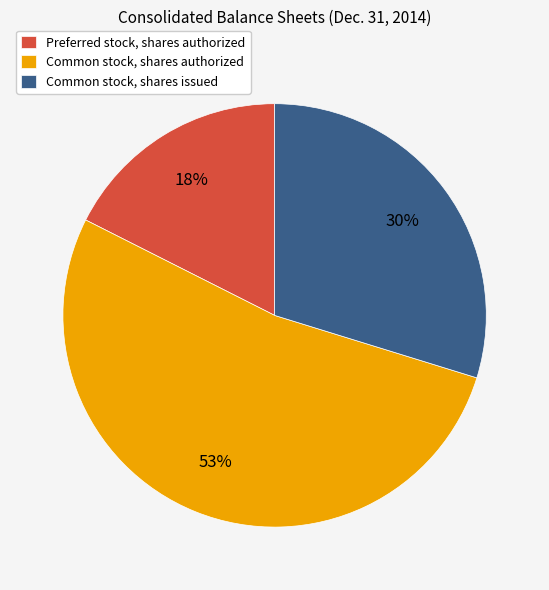

The Common stock, shares issued slice represents 37% of the pie. True or false?

False